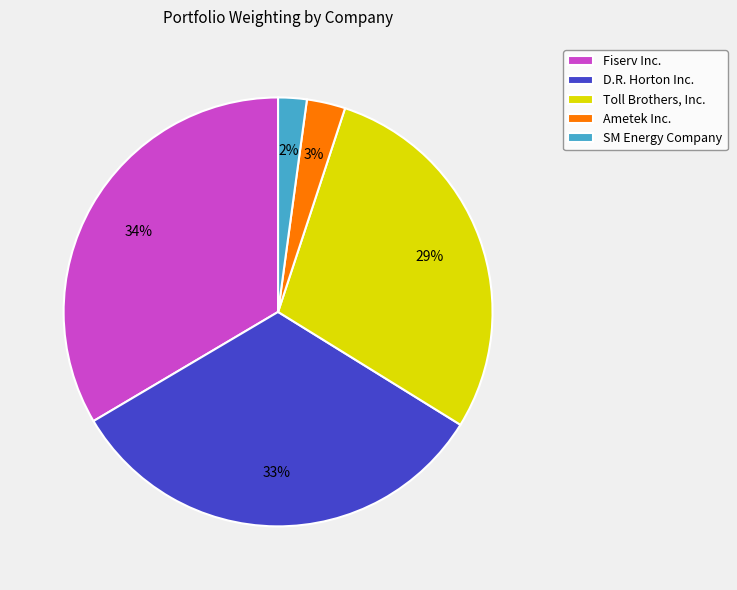

Count the number of slices in the pie.

5